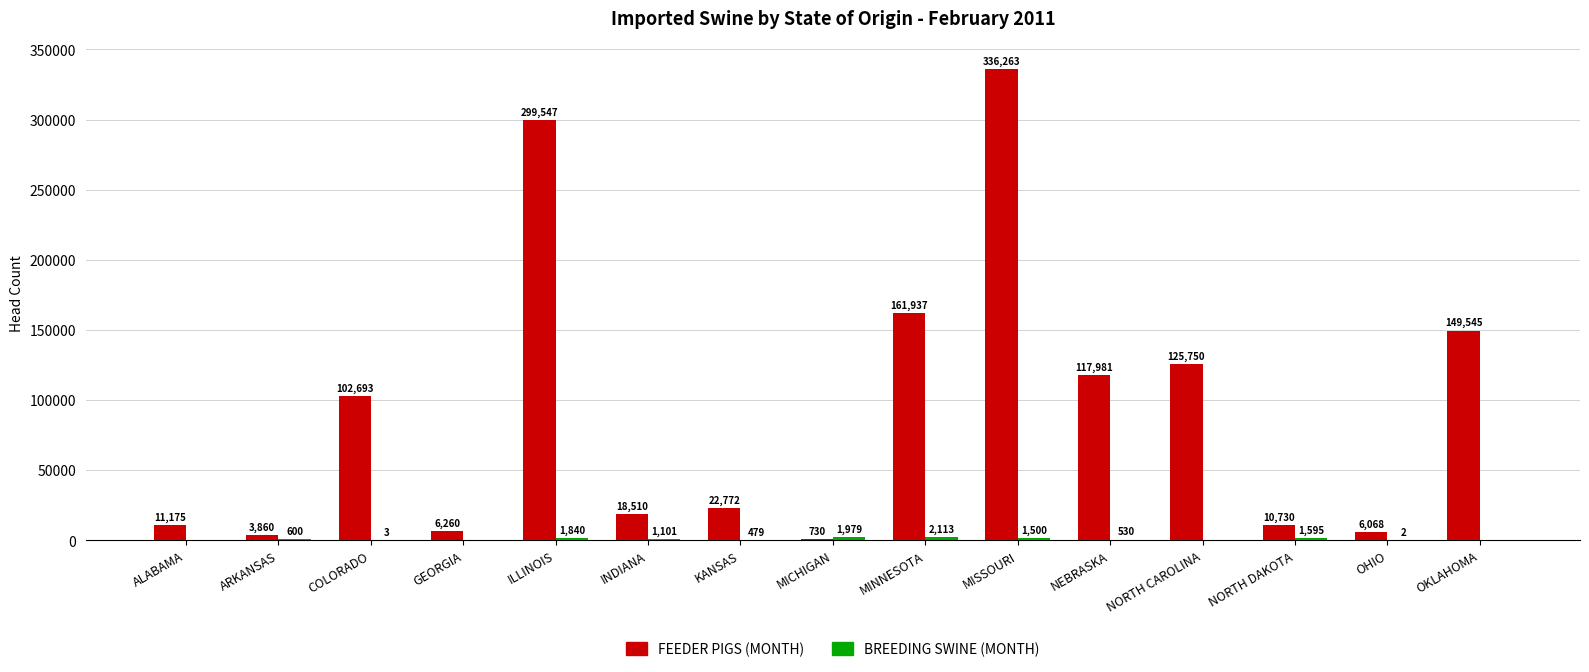

At which category is the sum across all series the highest?

MISSOURI